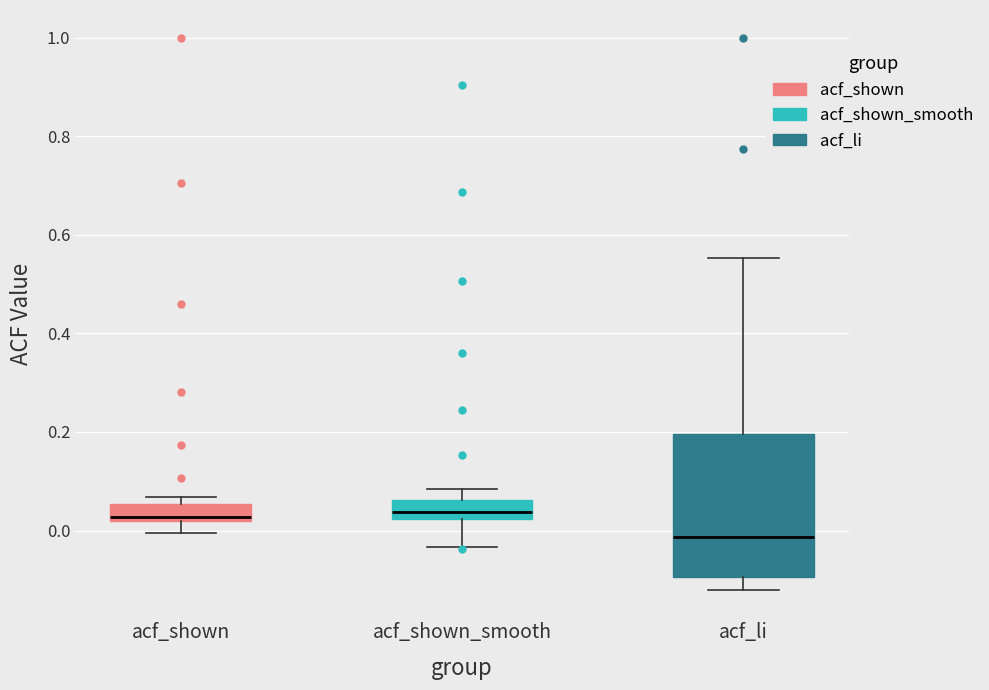

Reading left to right, transcribe this box plot: for each box, give where its median line is, the range the box spans, and where its two whiskers end, as read against the y-axis. The values are not printed on the chart, so give them approximately, as read against the axis.

acf_shown: median 0.02 (just above the box's lower edge), box 0.02 to 0.06, whiskers 0.00 to 0.06 (just above the box's upper edge)
acf_shown_smooth: median 0.04, box 0.02 to 0.06, whiskers -0.04 to 0.08
acf_li: median -0.02, box -0.10 to 0.20, whiskers -0.12 to 0.56